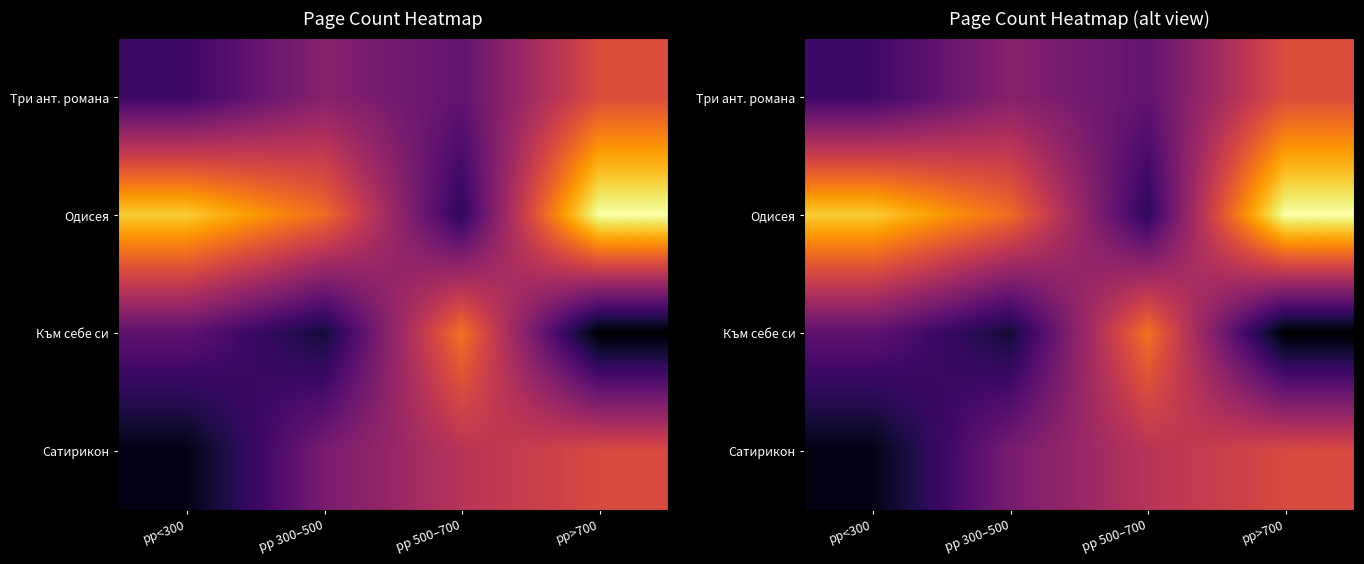

At which label does Три ант. романа first exceed 332?

pp>700